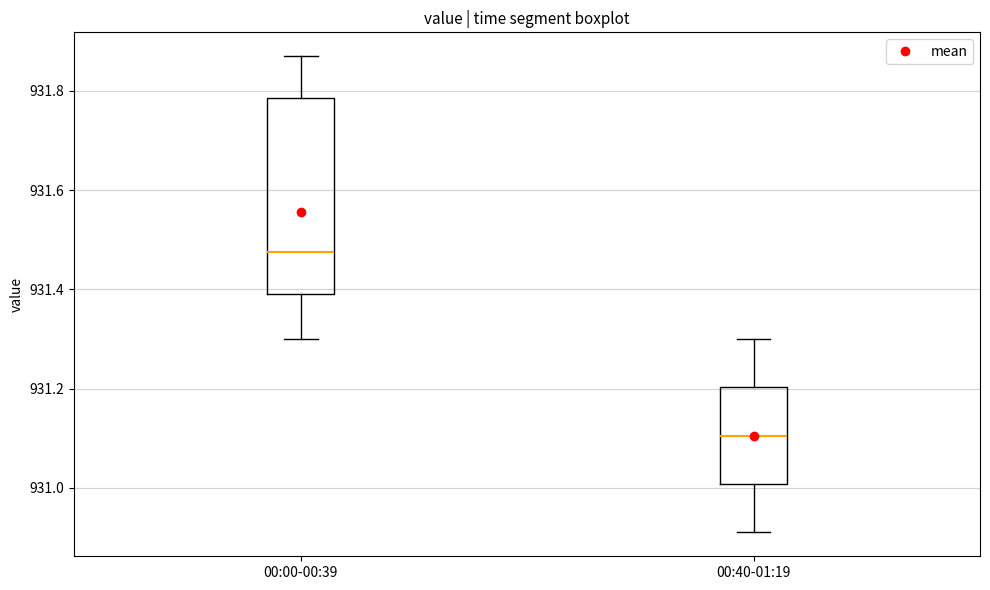

Reading left to right, transcribe this box plot: for each box, give where its median line is, the range the box spans, and where its two whiskers end, as read against the y-axis. The values are not printed on the chart, so give them approximately, as read against the axis.

00:00-00:39: median 931.48, box 931.40 to 931.78, whiskers 931.30 to 931.88
00:40-01:19: median 931.10, box 931.00 to 931.20, whiskers 930.92 to 931.30